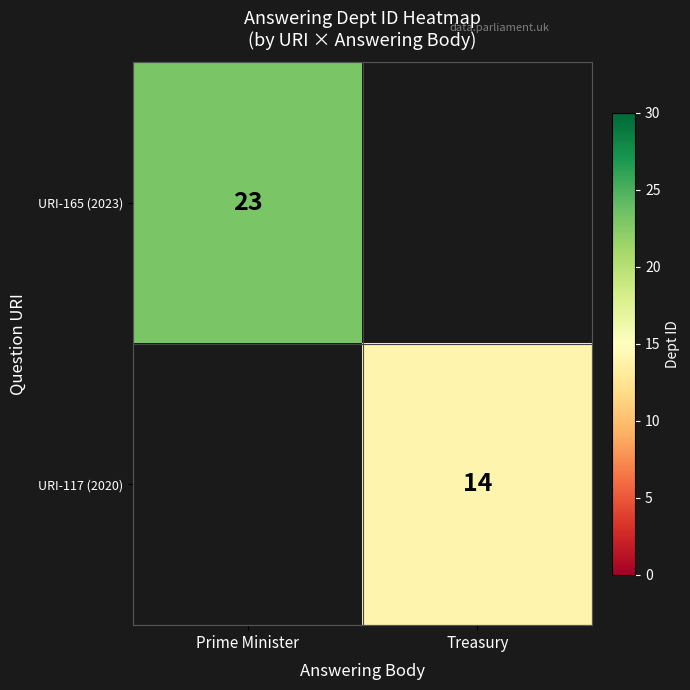

The URI-117 (2020) series shows 25 at Treasury. True or false?

False